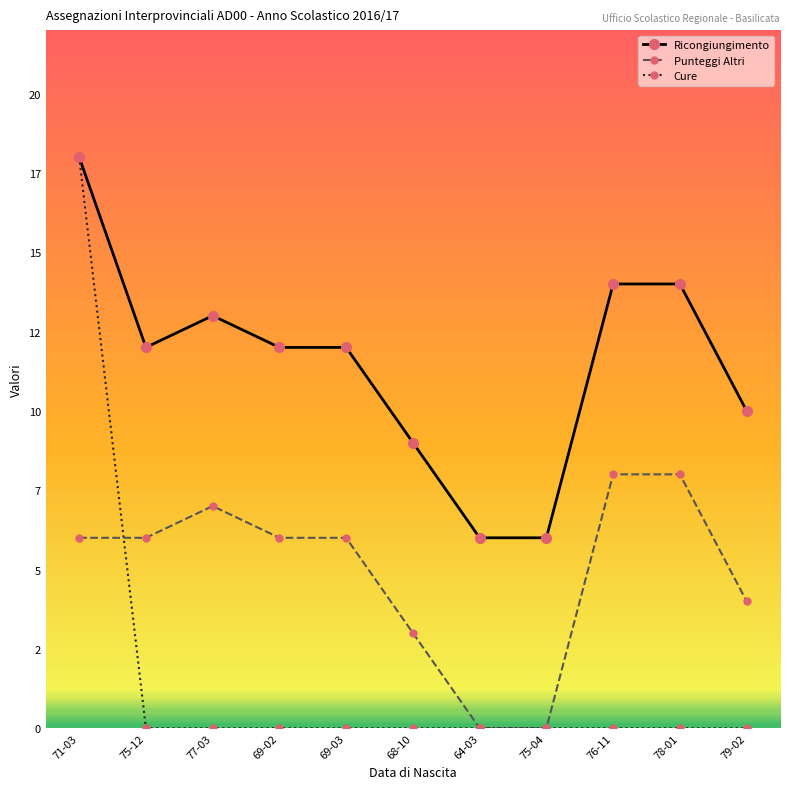

Which category has the highest value in the Ricongiungimento series?

71-03